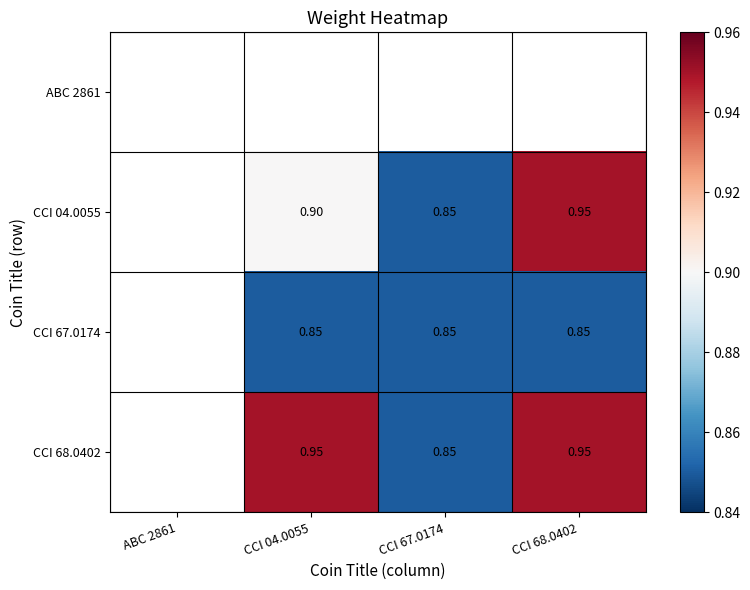

Between CCI 67.0174 and CCI 68.0402, which series saw the biggest shift?

CCI 04.0055